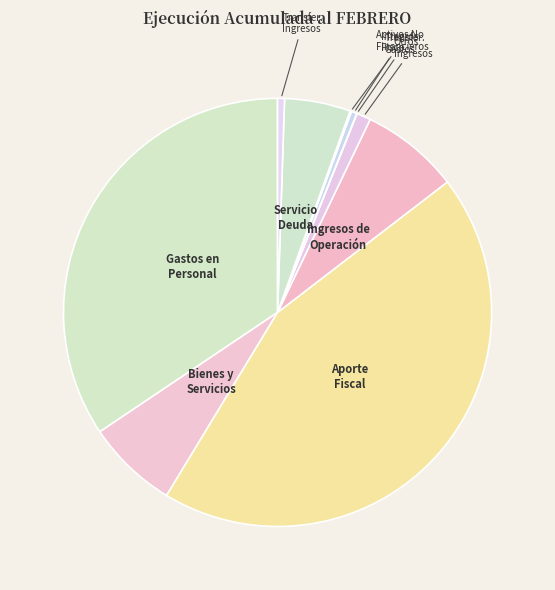

How many slices are in this pie chart?

10